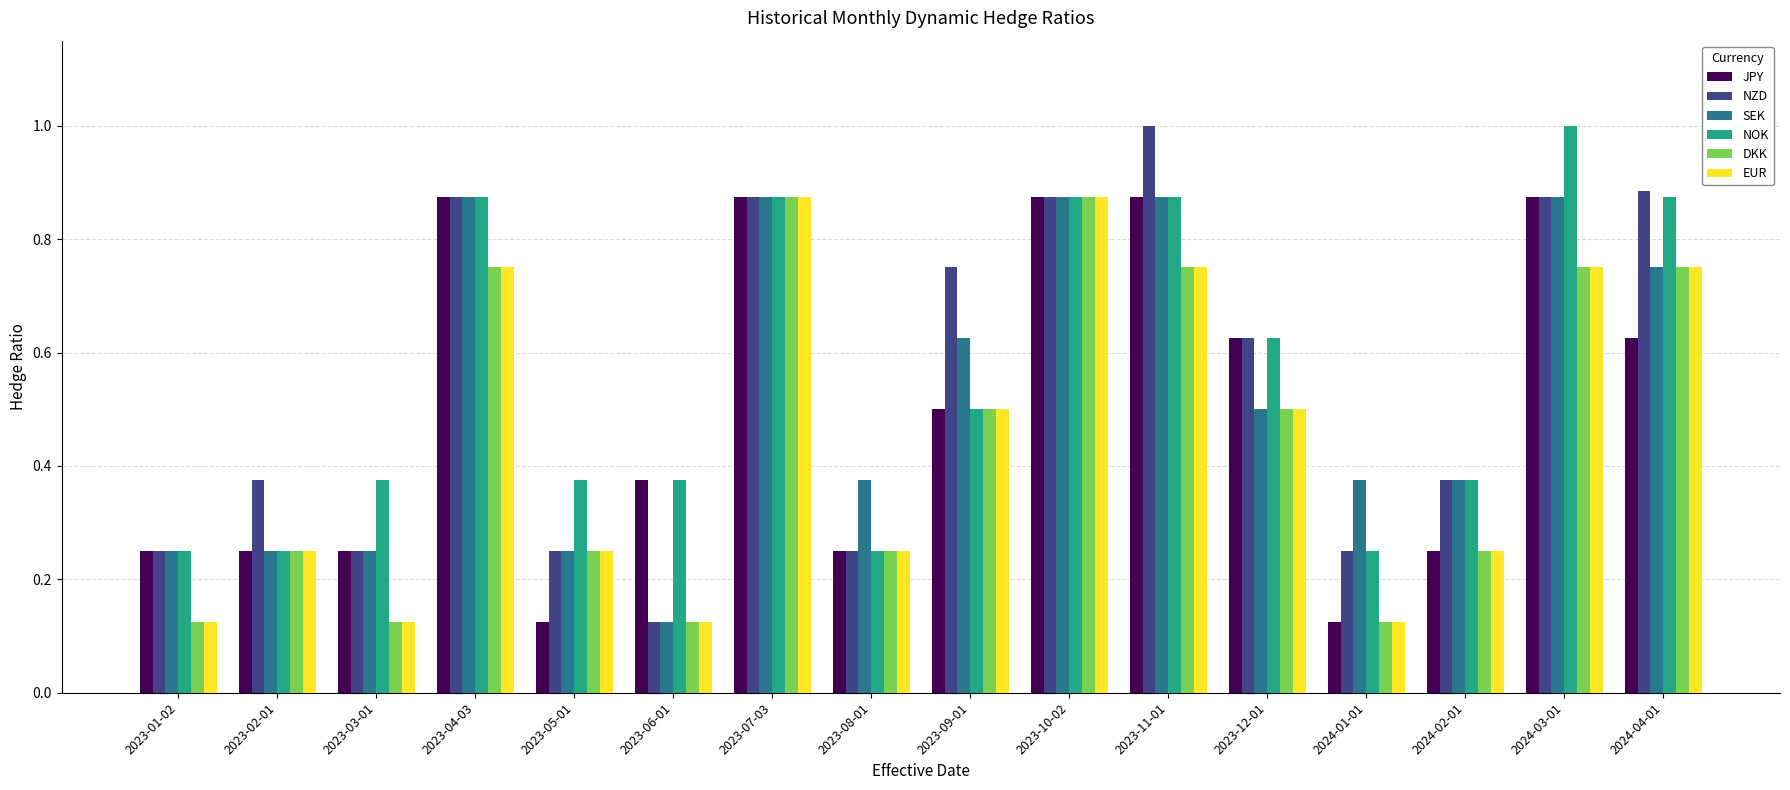

The value of JPY at 2023-06-01 is 0.6. True or false?

False